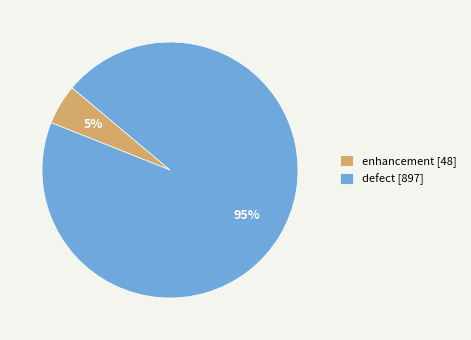

The enhancement slice represents 1% of the pie. True or false?

False